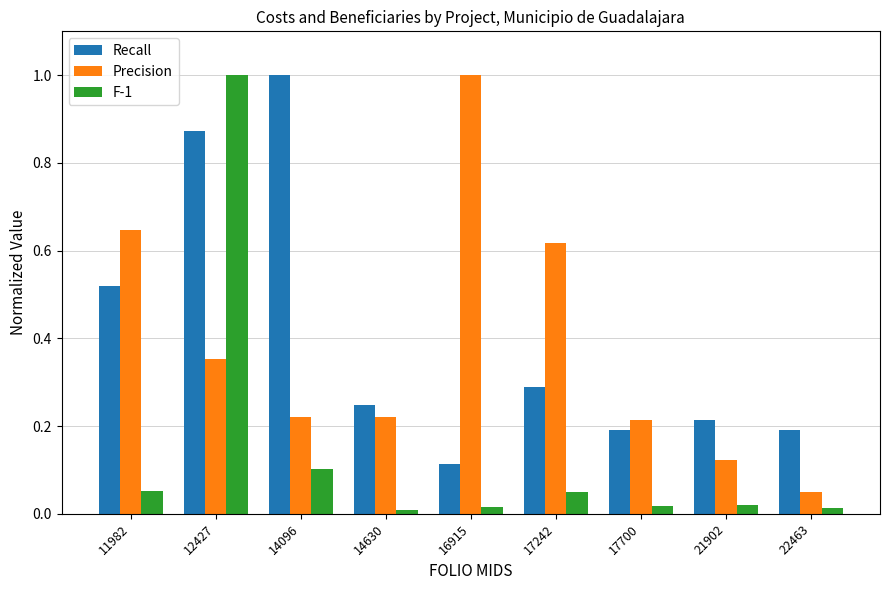

Which series changed the most between 11982 and 22463?

Precision